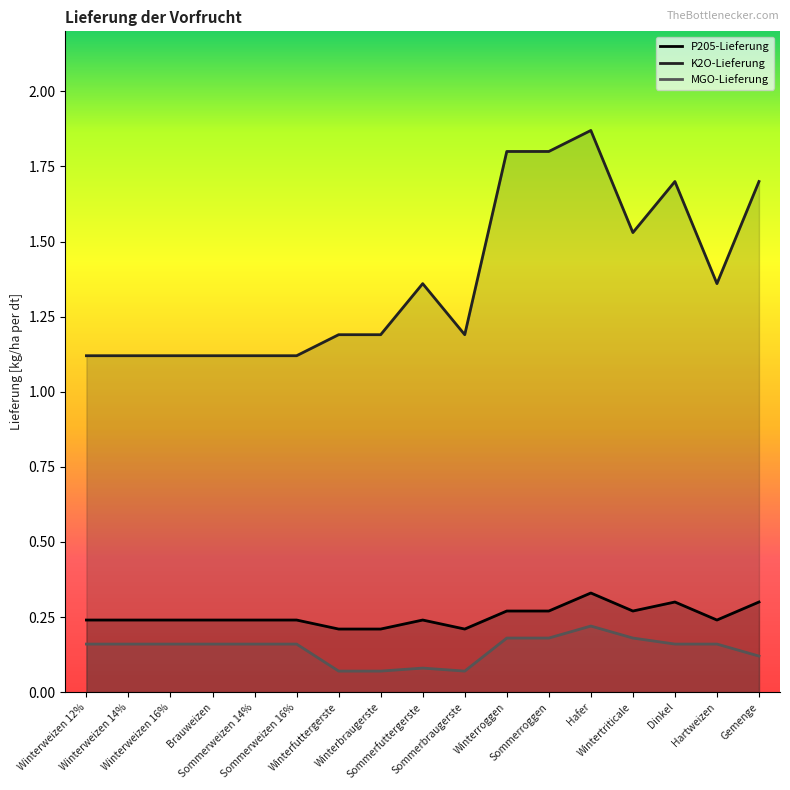

List the series in order of their peak value, lowest first.

MGO-Lieferung, P205-Lieferung, K2O-Lieferung